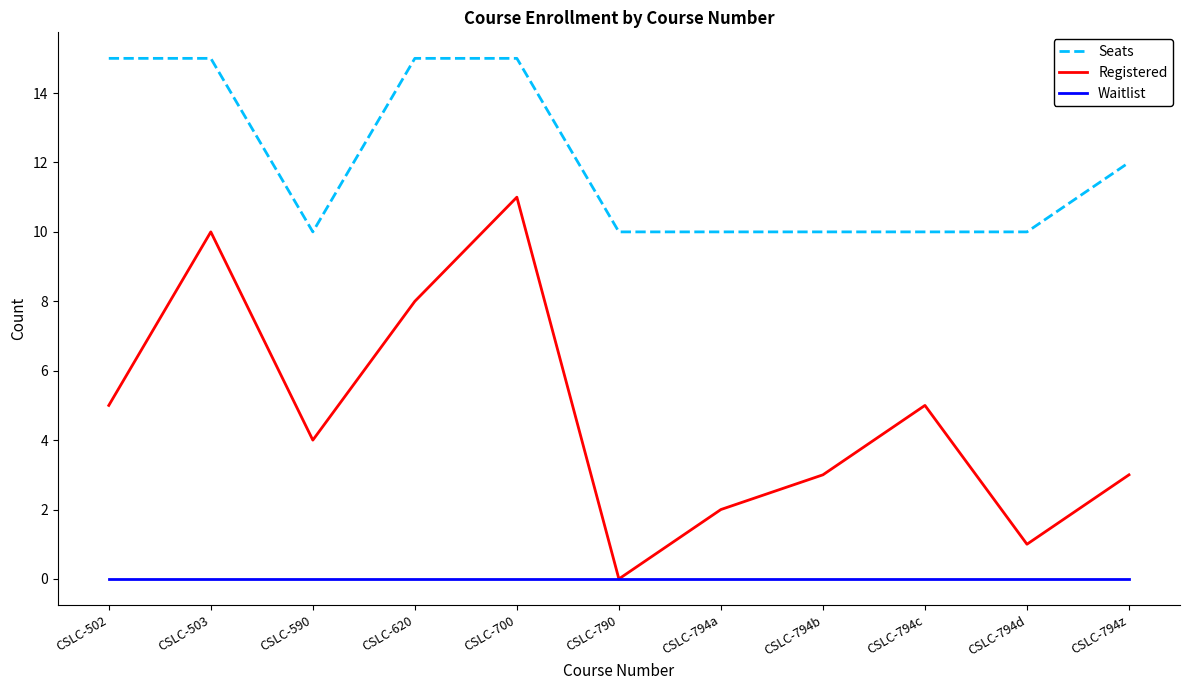

What position from the right is CSLC-503?

10